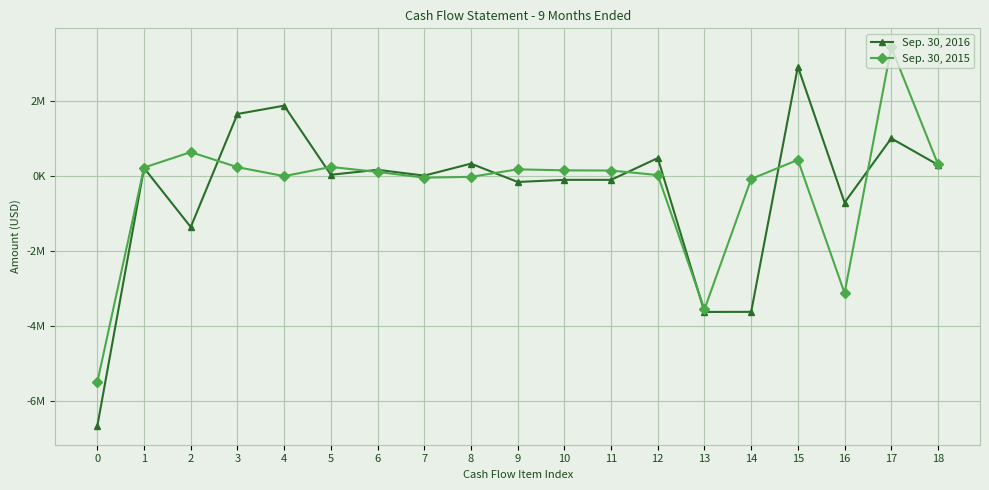

Is this an area chart (filled region under the line)?

No